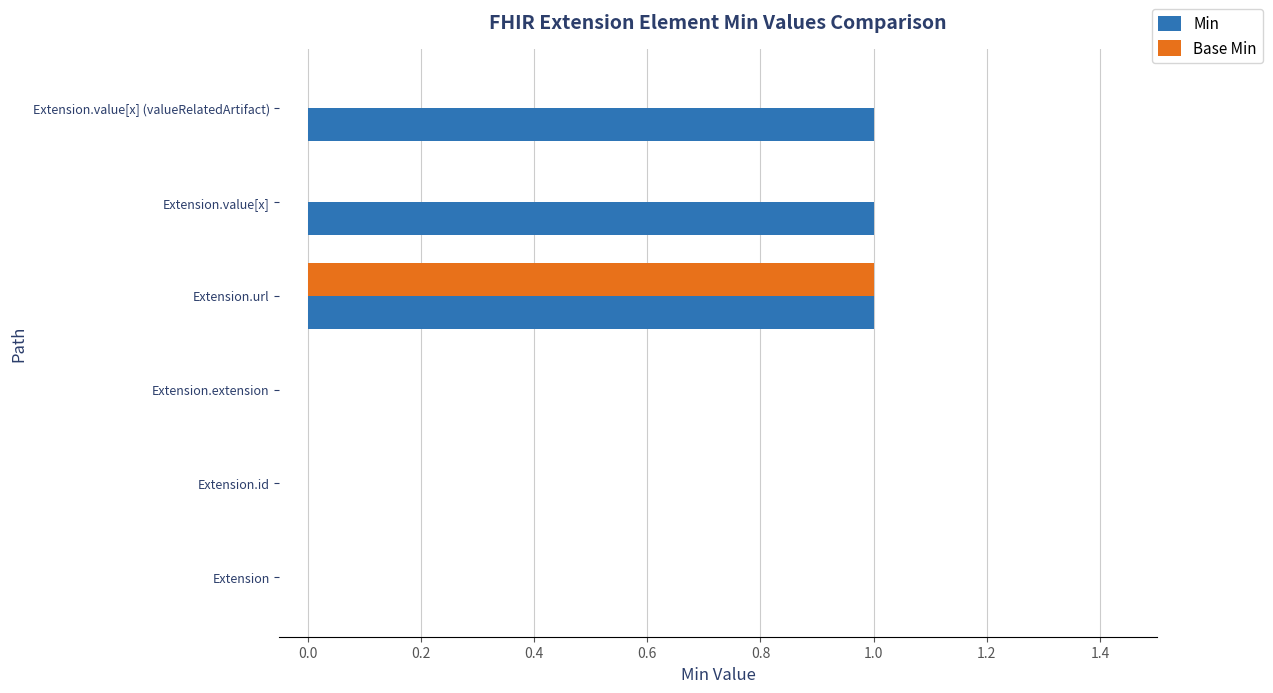

Between Extension.extension and Extension.value[x] (valueRelatedArtifact), which series saw the biggest shift?

Min